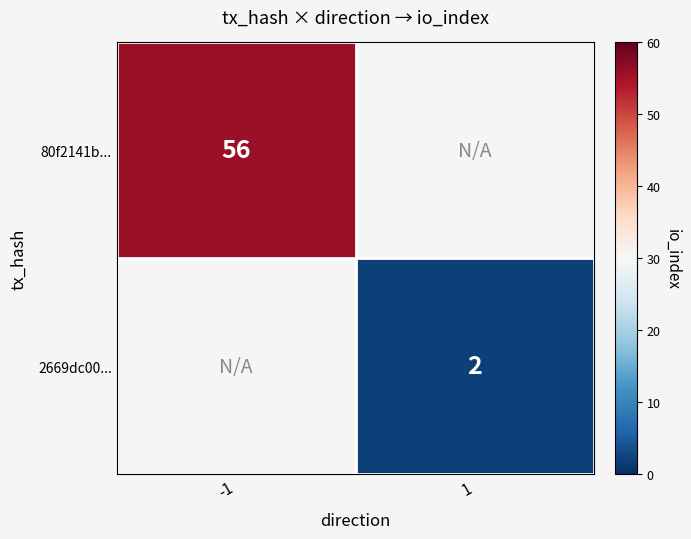

The 80f2141b... series shows 30.4 at -1. True or false?

False